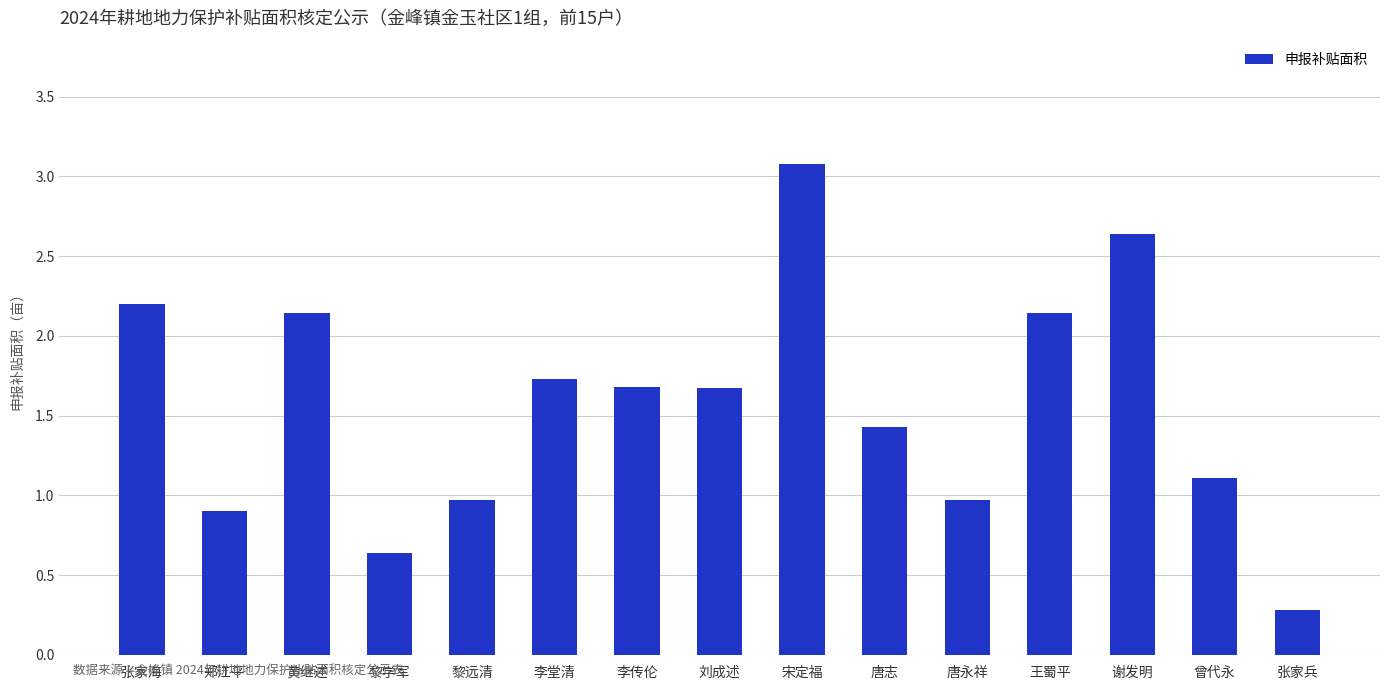

The value at 黎学军 is 1.1. True or false?

False